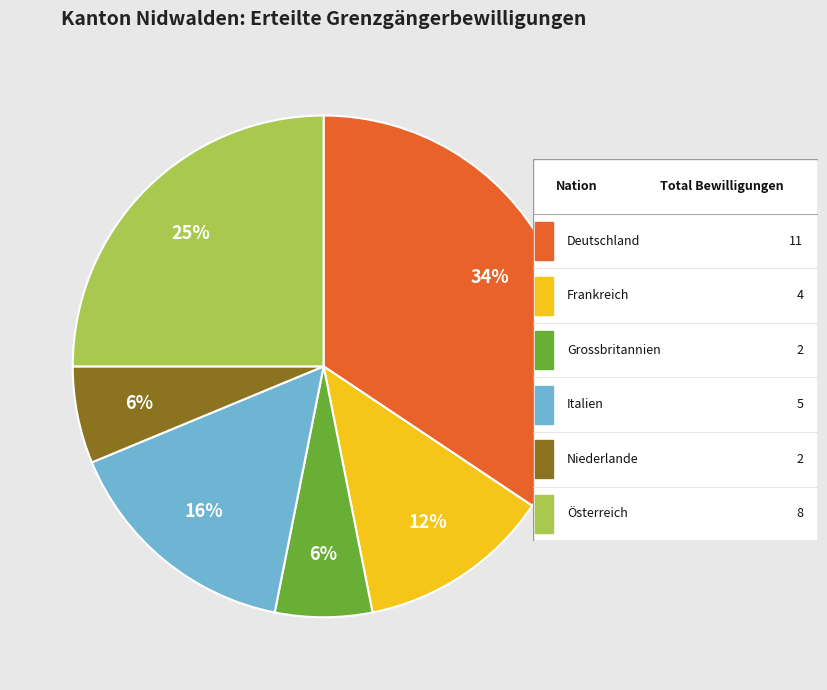

Is there a majority slice in this chart?

No